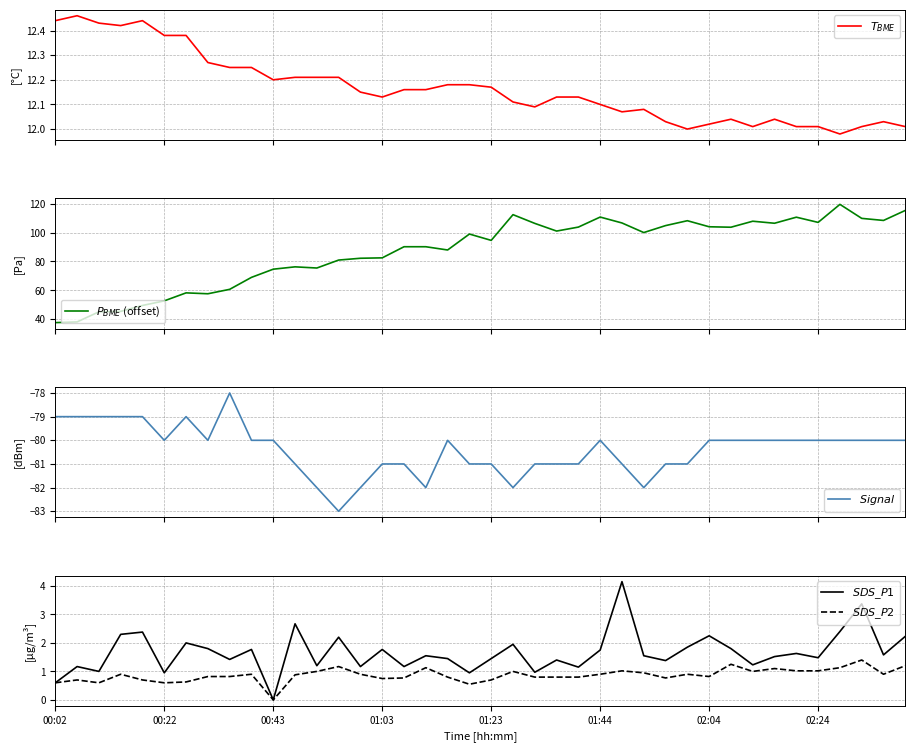

How many data points does each series have?

40